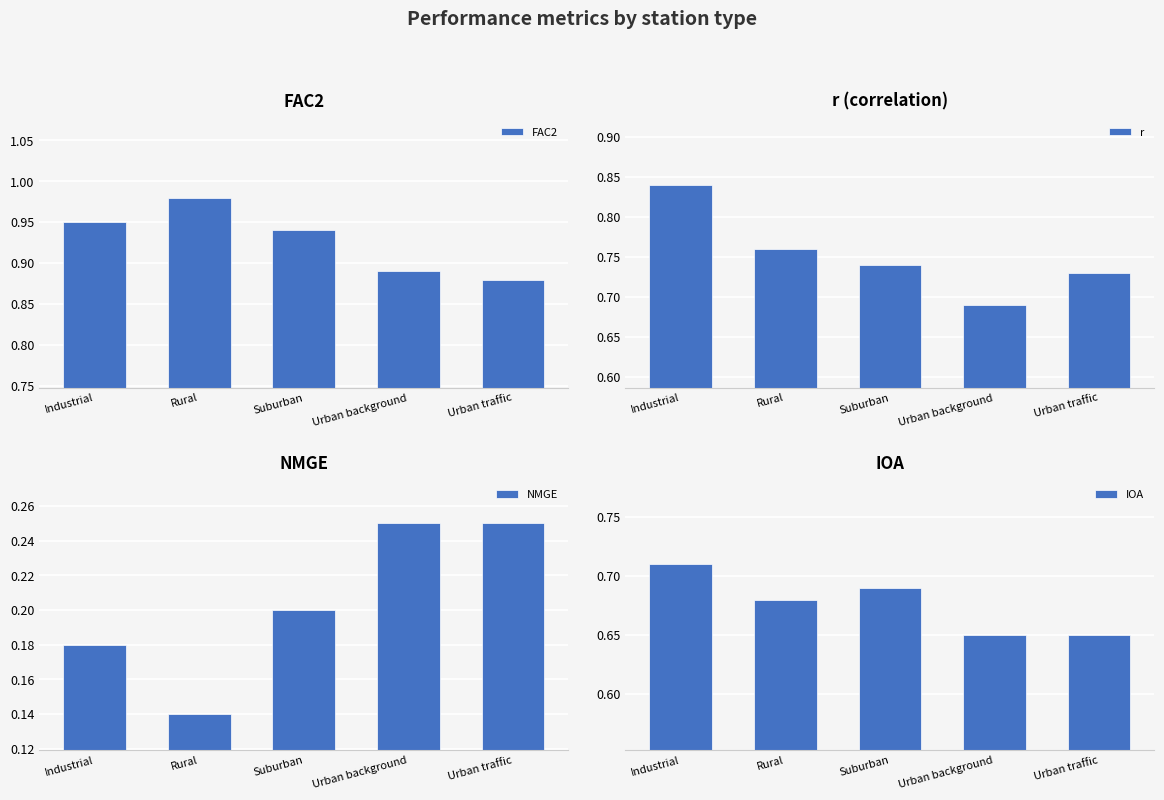

What is the sum of the NMGE values at Industrial and Urban traffic?

0.4